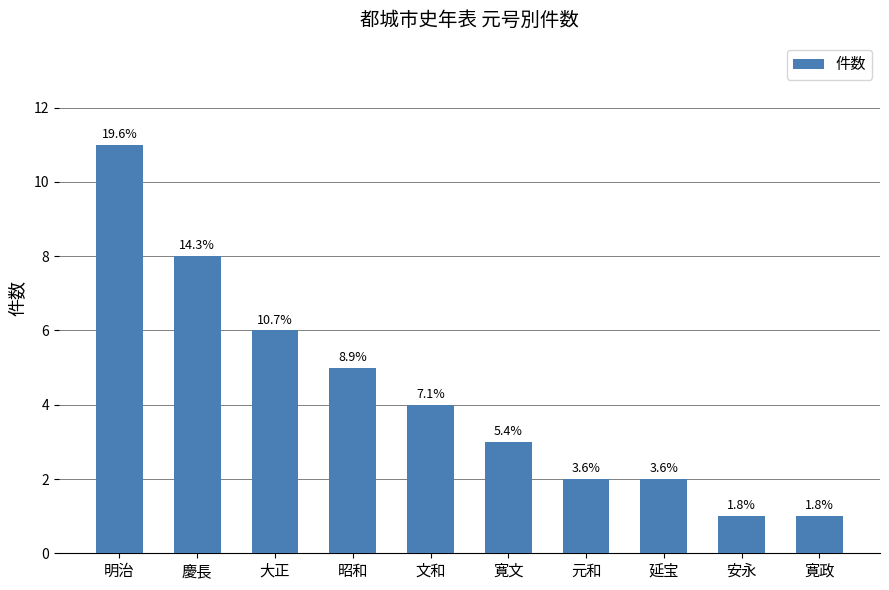

Approximately how many times larger is the value at 元和 compared to 文和?

0.5